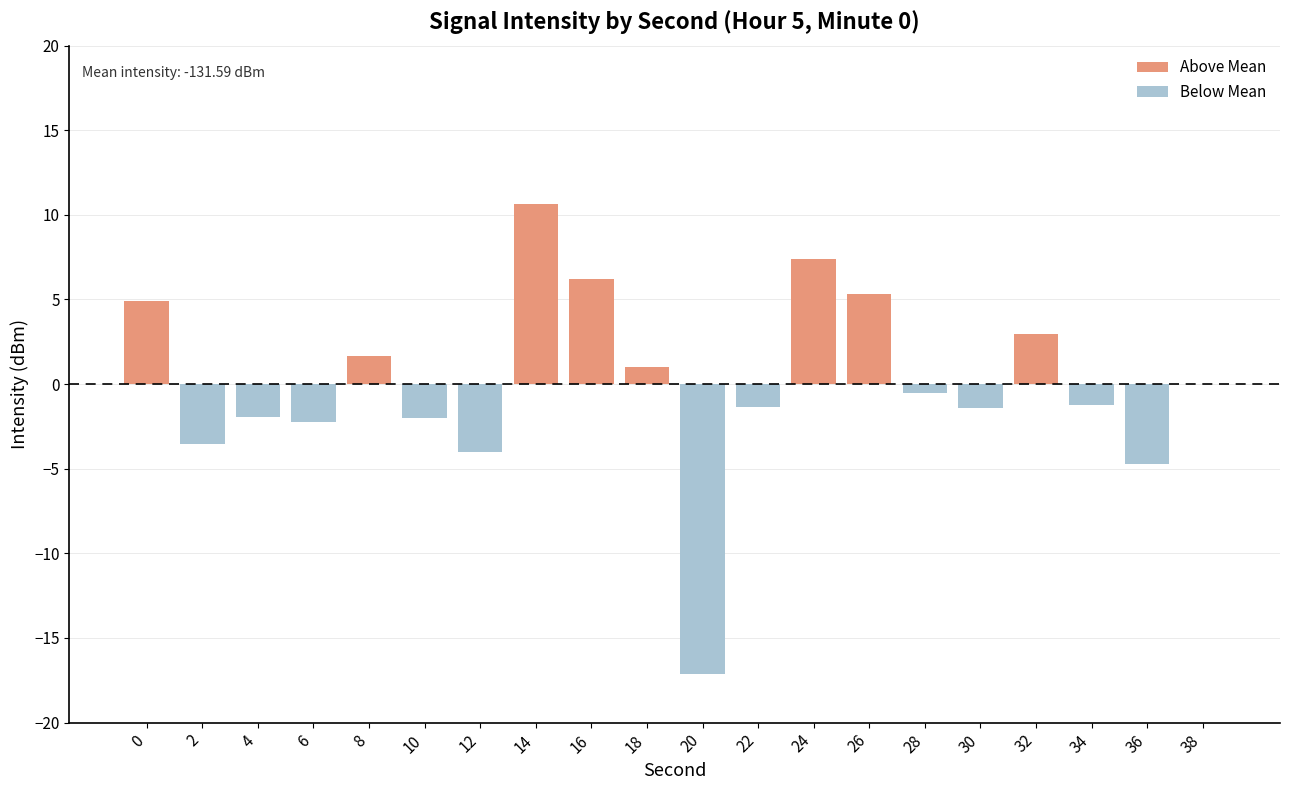

What is the maximum value shown in the chart?

10.7